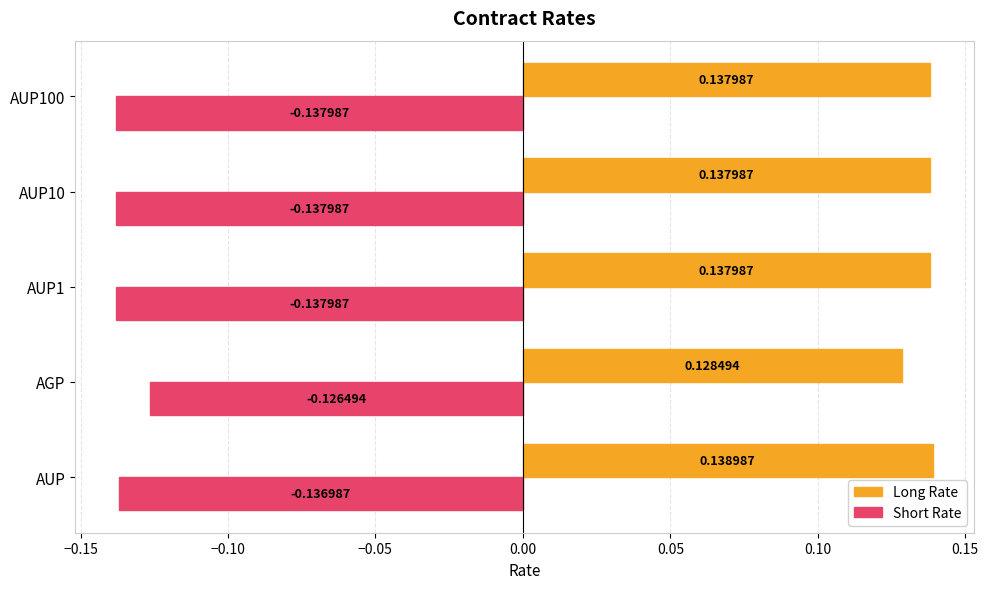

Where is Short Rate nearest to the value 0?

AGP